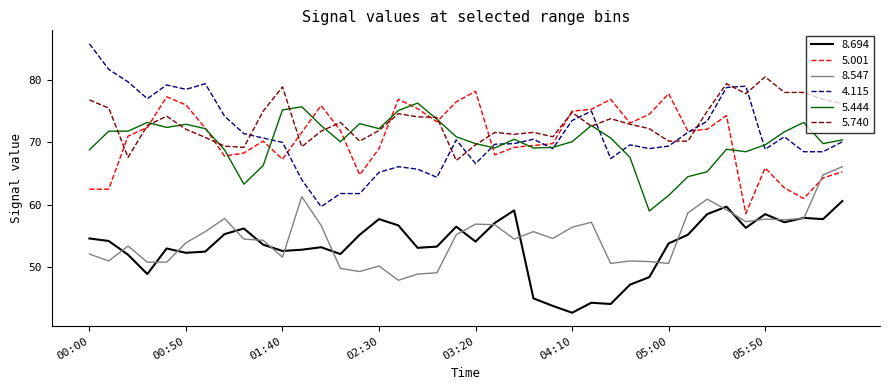

Which series has the widest spread of values?

4.115